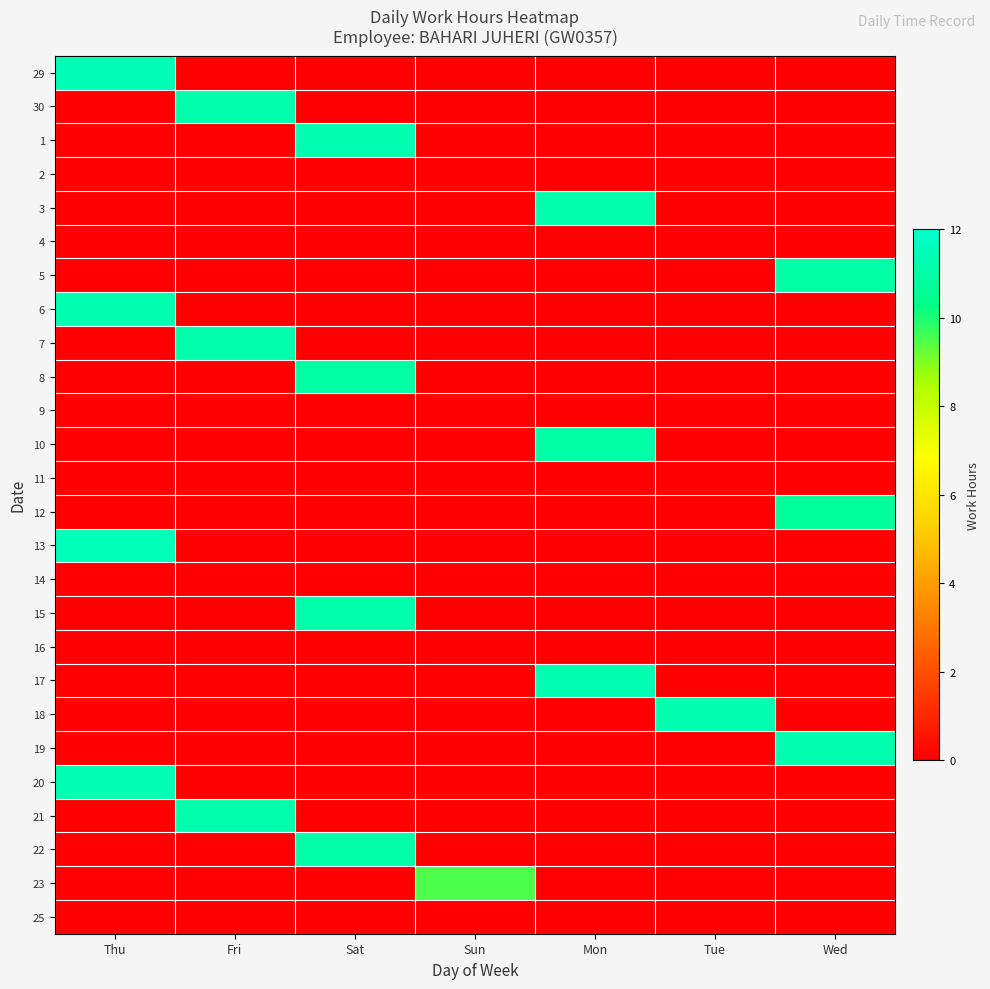

How many series are shown in this chart?

26